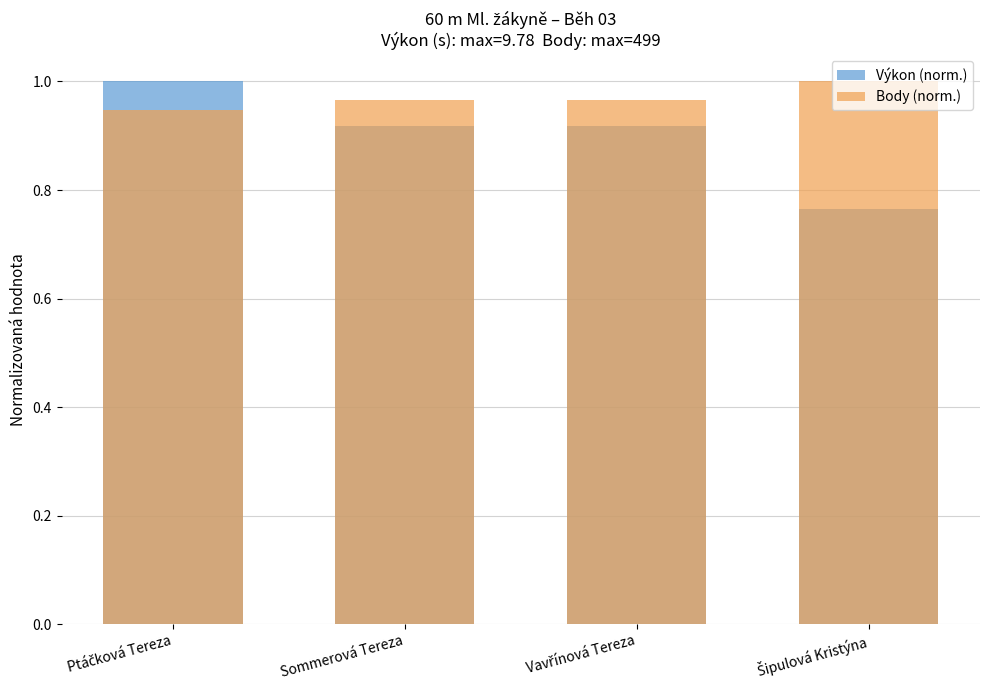

Which series has the widest spread of values?

Výkon (norm.)